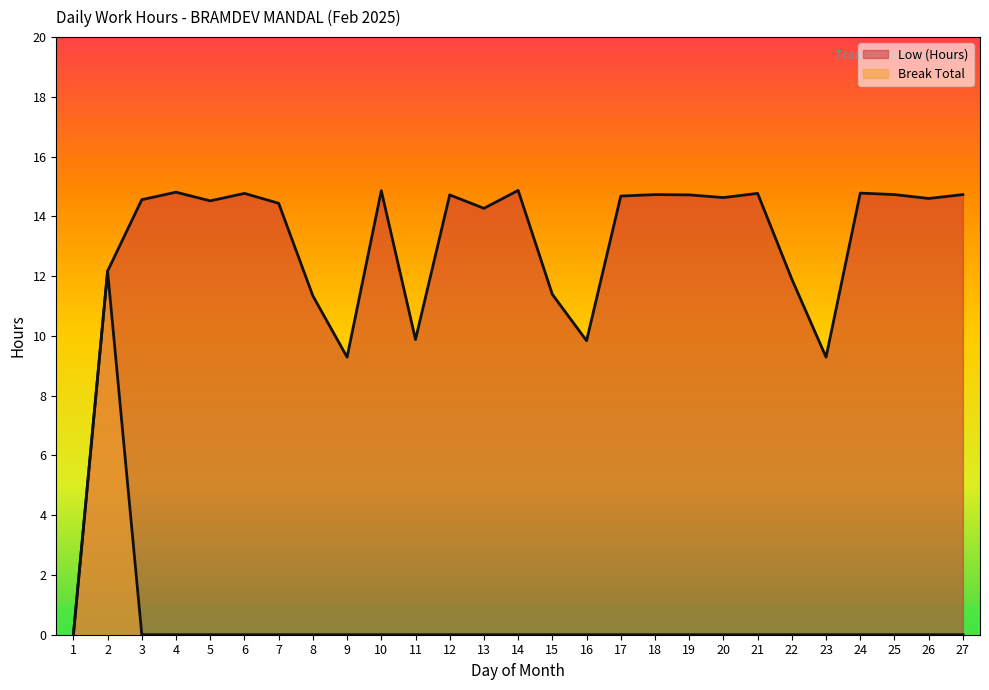

Rank the series by their average value, from highest to lowest.

Low (Hours), Break Total